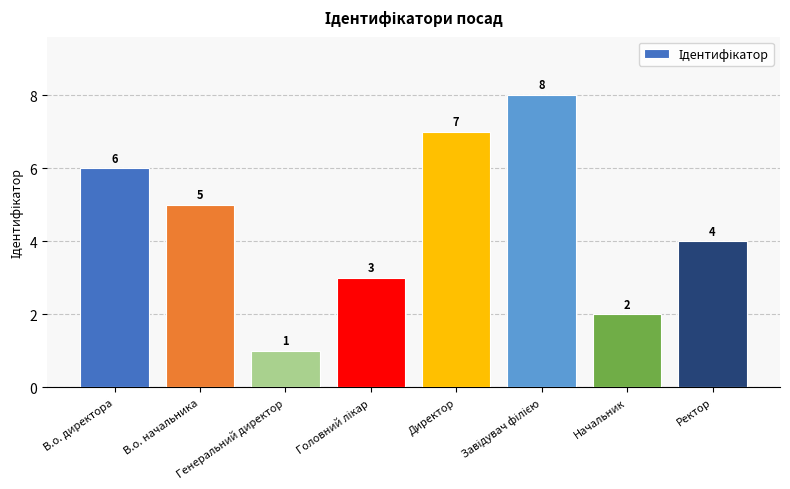

Are the bars horizontal?

No